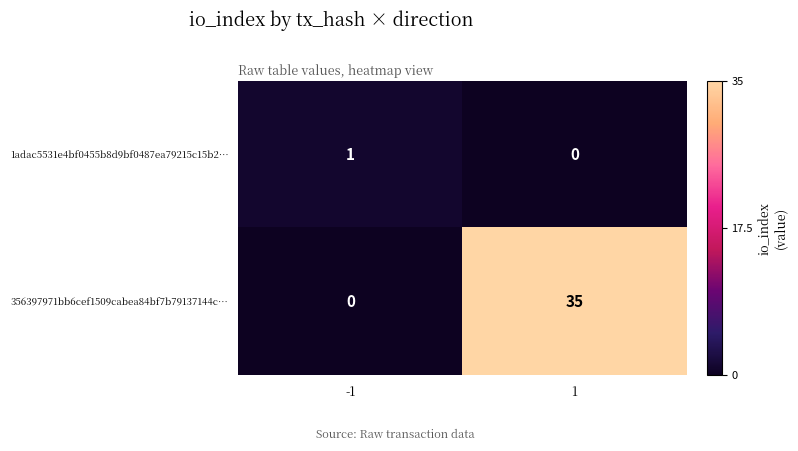

What is the maximum value shown in the chart?

35